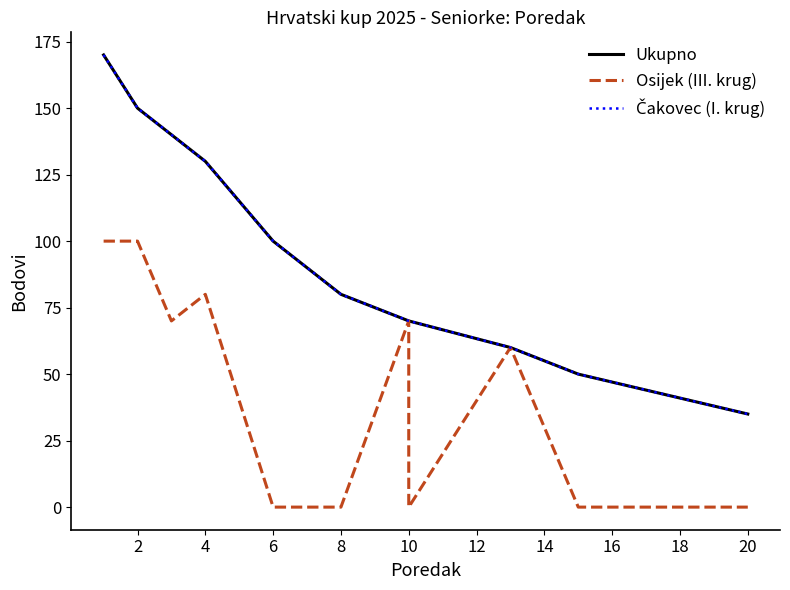

Reading right to left, list all the values displayed in this chart.

Ukupno: 35	50	50	50	50	50	60	60	70	70	70	80	80	100	100	130	130	140	150	170
Osijek (III. krug): 0	0	0	0	0	0	60	60	0	0	70	0	0	0	0	80	80	70	100	100
Čakovec (I. krug): 35	50	50	50	50	50	60	60	70	70	70	80	80	100	100	130	130	140	150	170